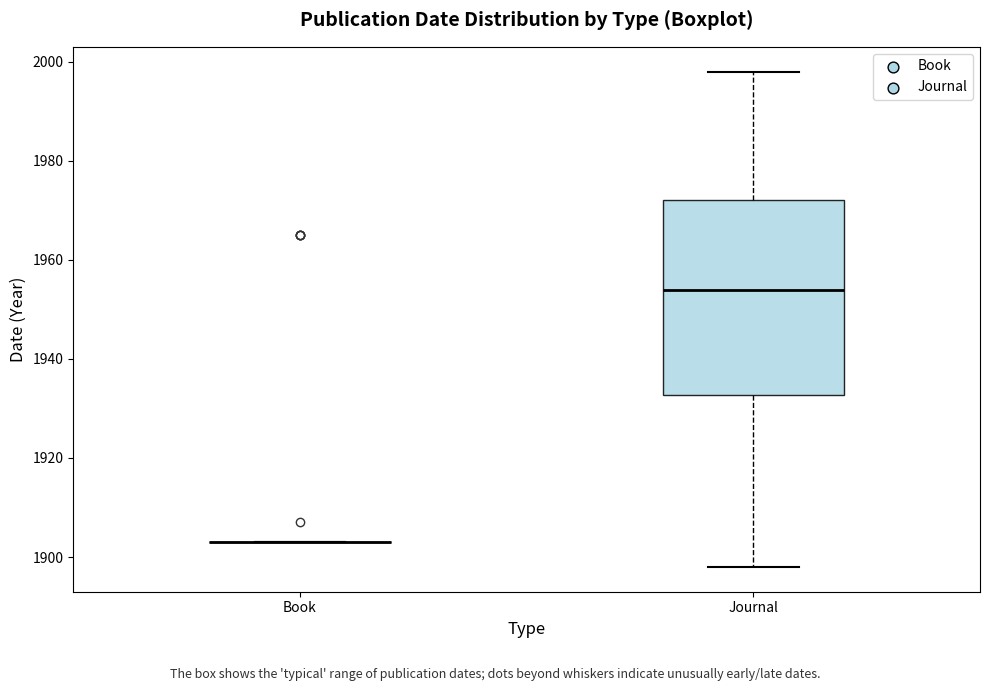

Reading left to right, transcribe this box plot: for each box, give where its median line is, the range the box spans, and where its two whiskers end, as read against the y-axis. The values are not printed on the chart, so give them approximately, as read against the axis.

Book: box collapsed to a line at 1904, whiskers 1904 to 1904
Journal: median 1954, box 1932 to 1972, whiskers 1898 to 1998